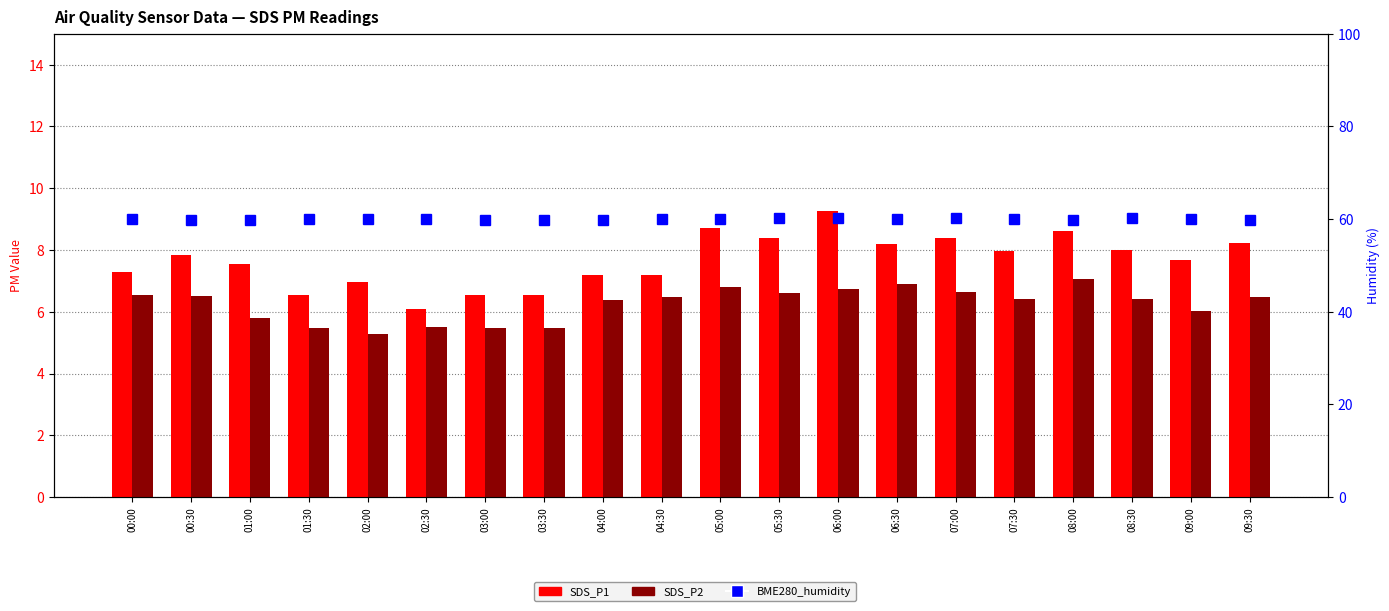

Reading left to right, extract all data points from this chart.

SDS_P1: 00:00=7.3	00:30=7.8	01:00=7.5	01:30=6.5	02:00=7.0	02:30=6.1	03:00=6.5	03:30=6.5	04:00=7.2	04:30=7.2	05:00=8.7	05:30=8.4	06:00=9.2	06:30=8.2	07:00=8.4	07:30=8.0	08:00=8.6	08:30=8.0	09:00=7.7	09:30=8.2
SDS_P2: 00:00=6.5	00:30=6.5	01:00=5.8	01:30=5.5	02:00=5.3	02:30=5.5	03:00=5.5	03:30=5.5	04:00=6.4	04:30=6.5	05:00=6.8	05:30=6.6	06:00=6.7	06:30=6.9	07:00=6.7	07:30=6.4	08:00=7.0	08:30=6.4	09:00=6.0	09:30=6.5
BME280_humidity: 00:00=60.0	00:30=59.9	01:00=59.8	01:30=60.1	02:00=60.1	02:30=60.1	03:00=59.8	03:30=59.8	04:00=59.8	04:30=60.0	05:00=60.1	05:30=60.2	06:00=60.1	06:30=59.9	07:00=60.1	07:30=60.0	08:00=59.8	08:30=60.1	09:00=60.0	09:30=59.9